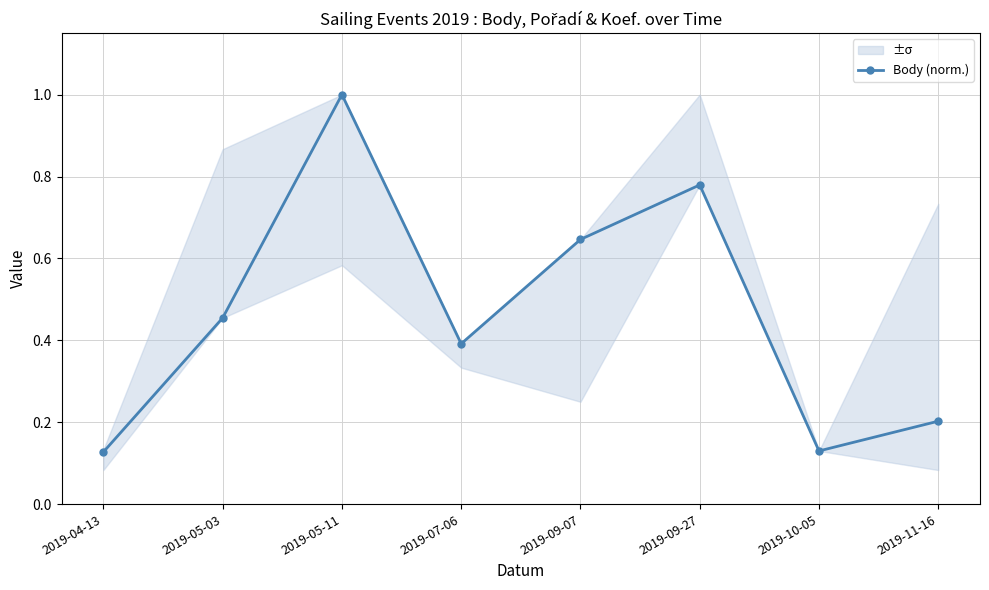

Is it true that the value at 2019-05-11 is 1.4?

False